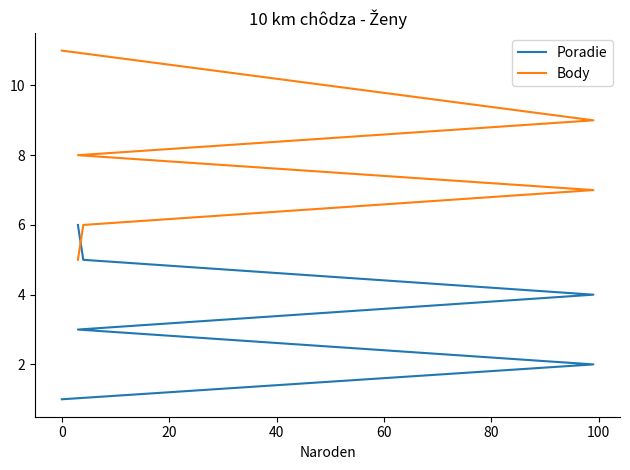

How many values in the Body series are below 8?

3